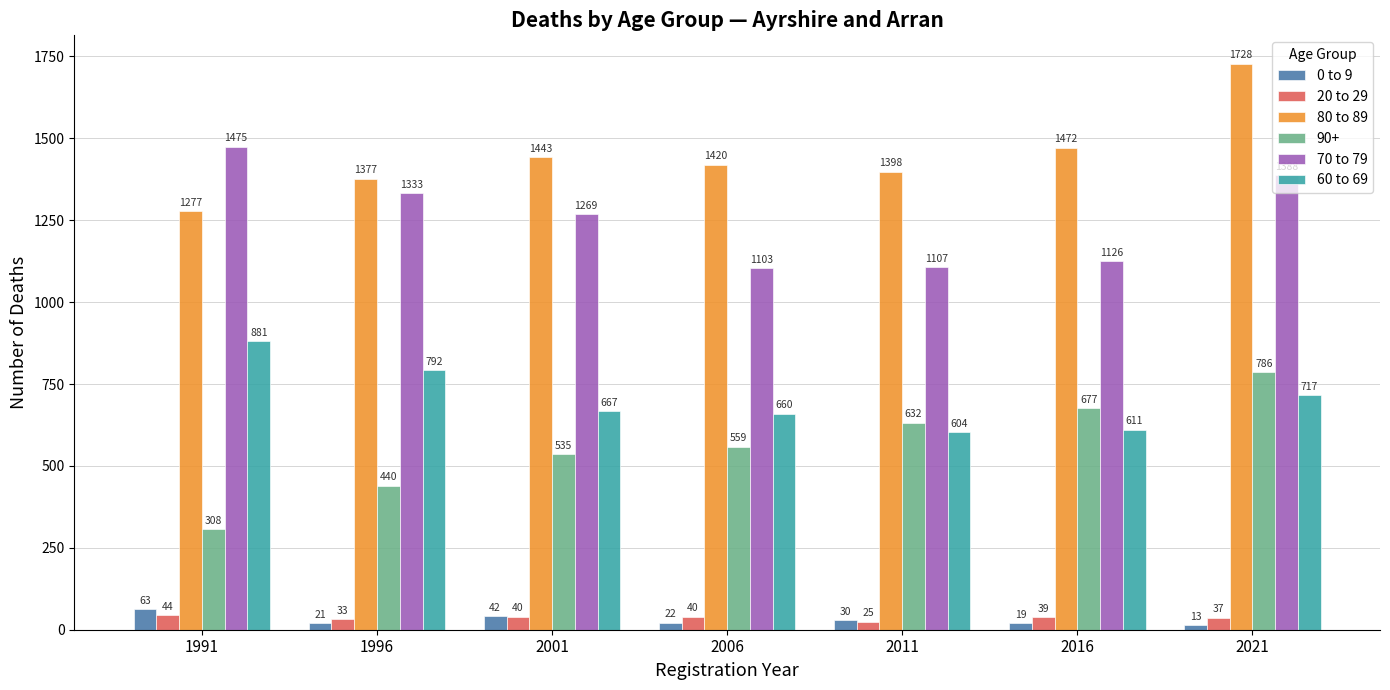

Are the bars horizontal?

No